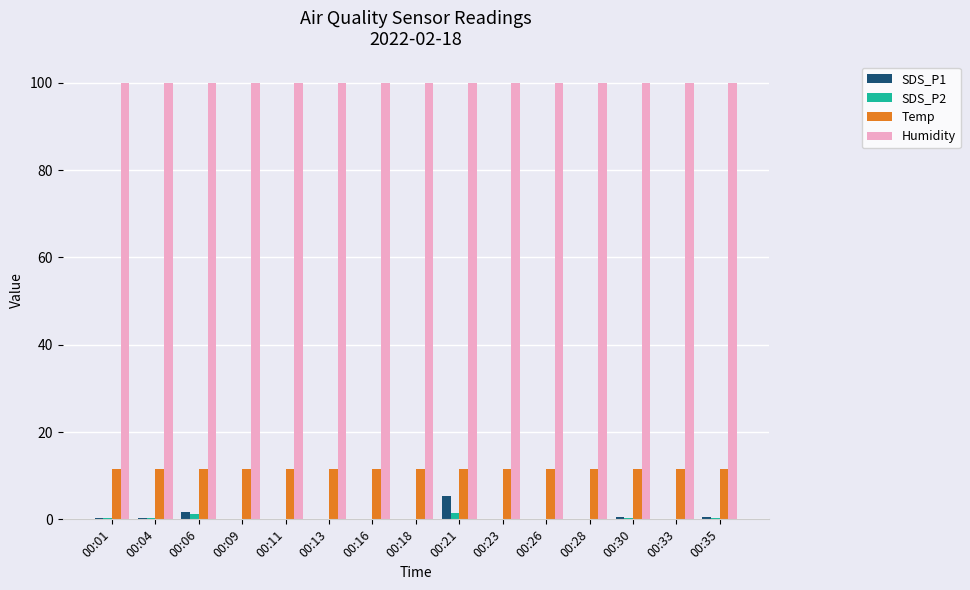

What is the average value of the SDS_P1 series?

0.6